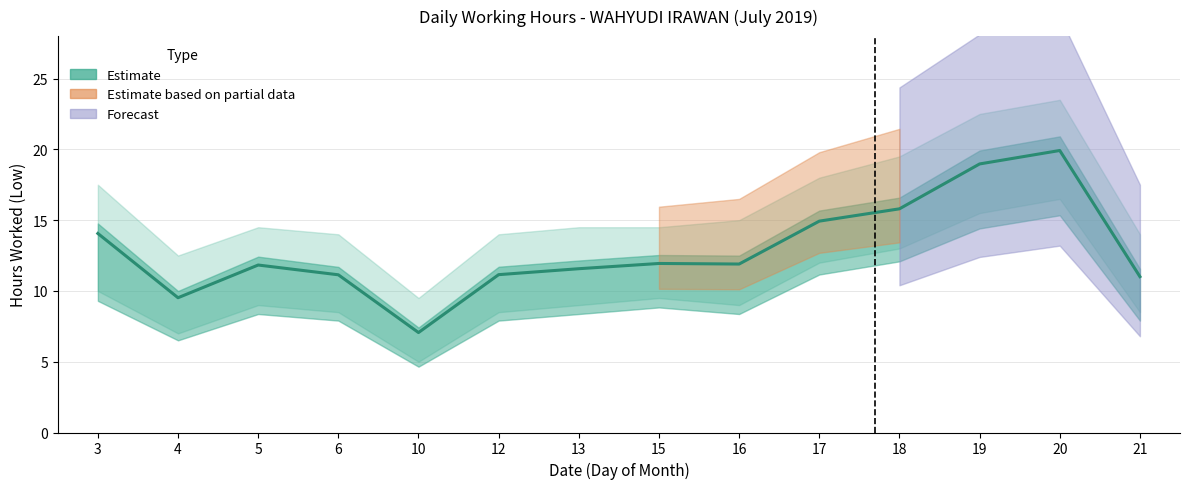

The value at 19 is 31.3. True or false?

False